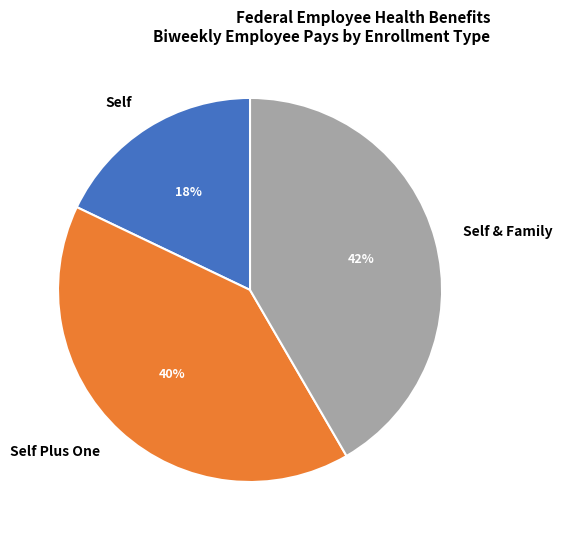

Does Self & Family represent more than half of the total?

No